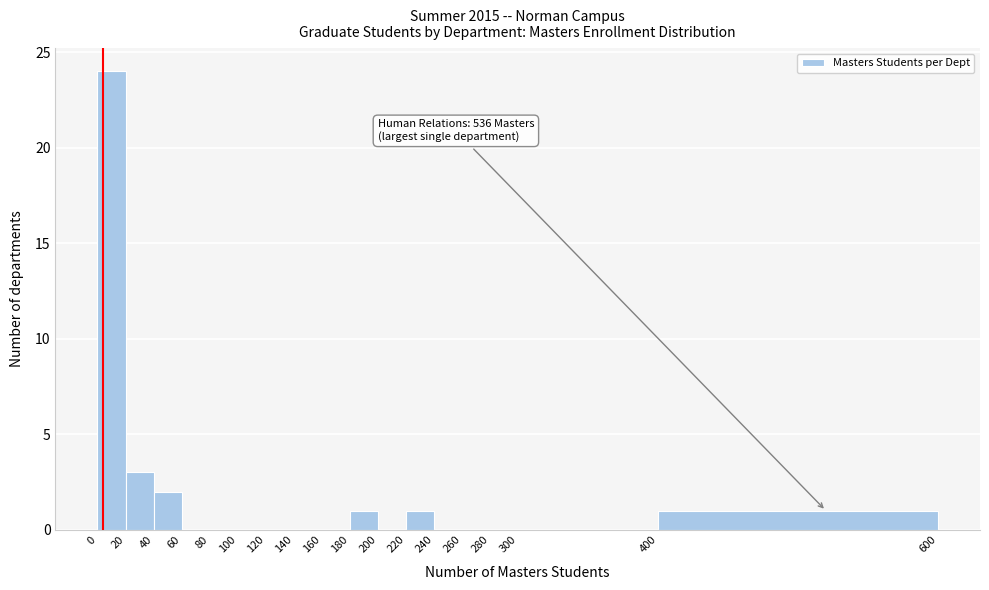

Over which range of the x-axis is the bar tallest?

0 to 20